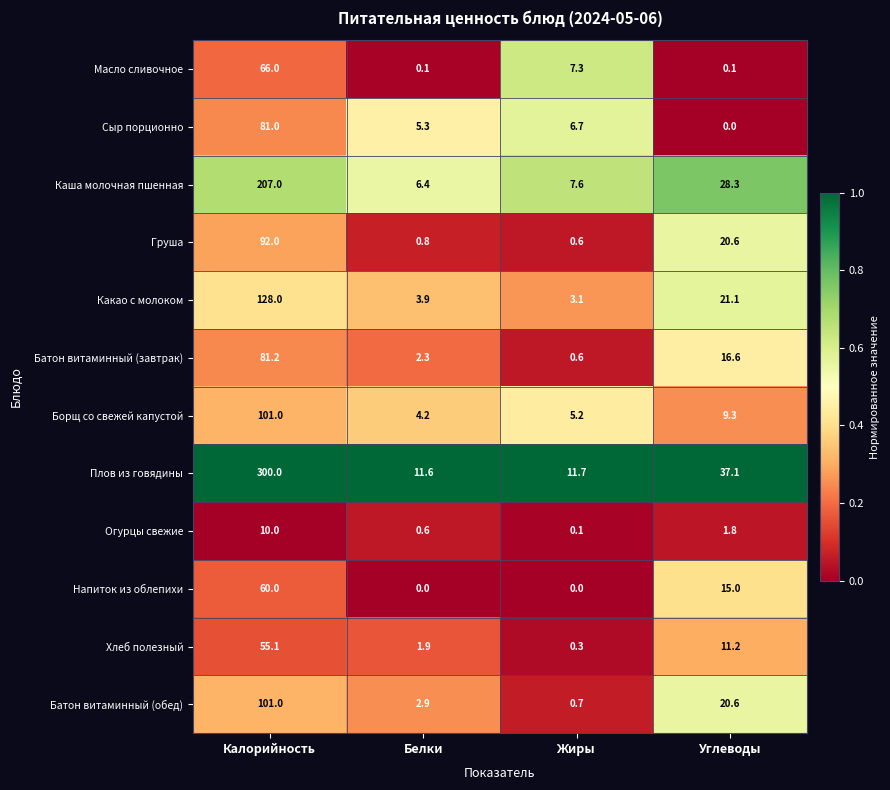

What is the sum of all Огурцы свежие values?

12.5